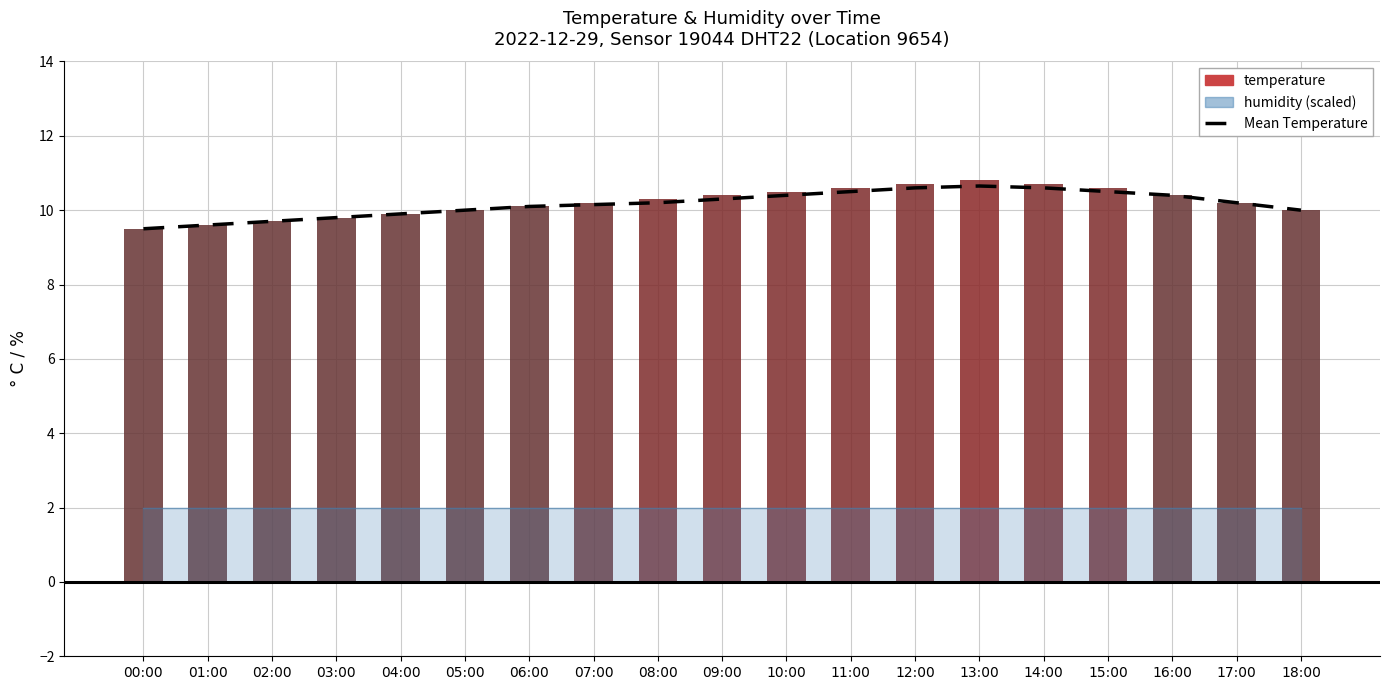

What is the change in value from 03:00 to 10:00?

+0.6